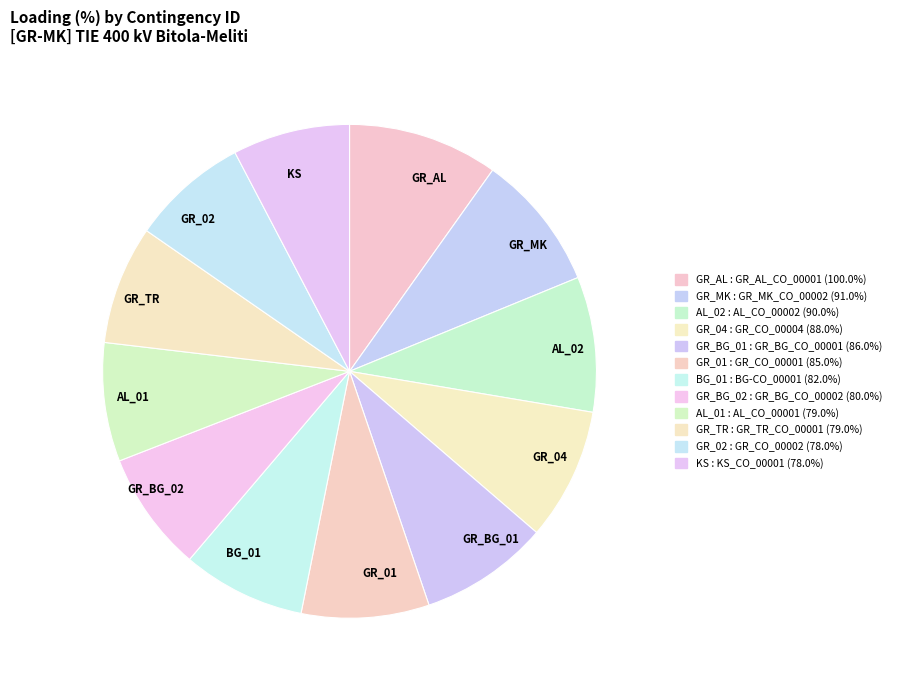

Does any single category account for the majority?

No